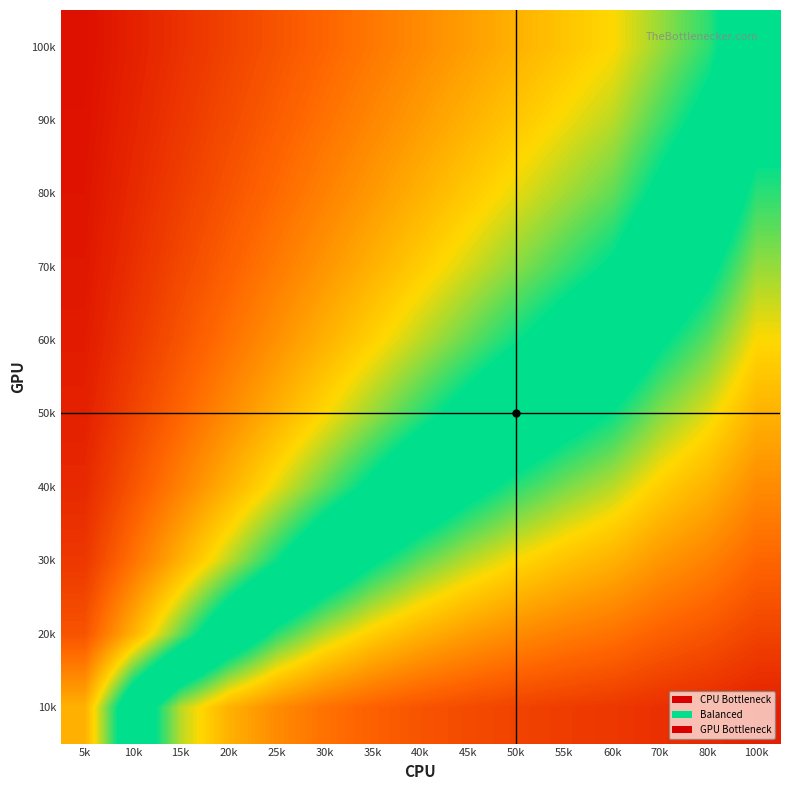

Count the number of data series in this chart.

10